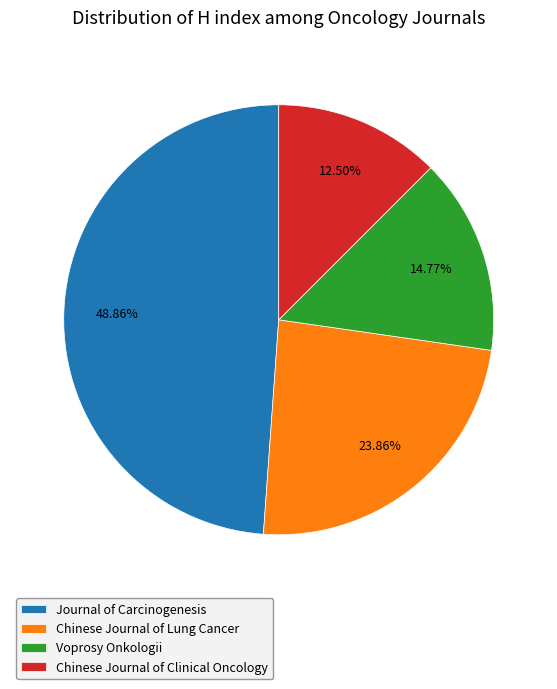

True or false: Voprosy Onkologii accounts for 9% of the total.

False